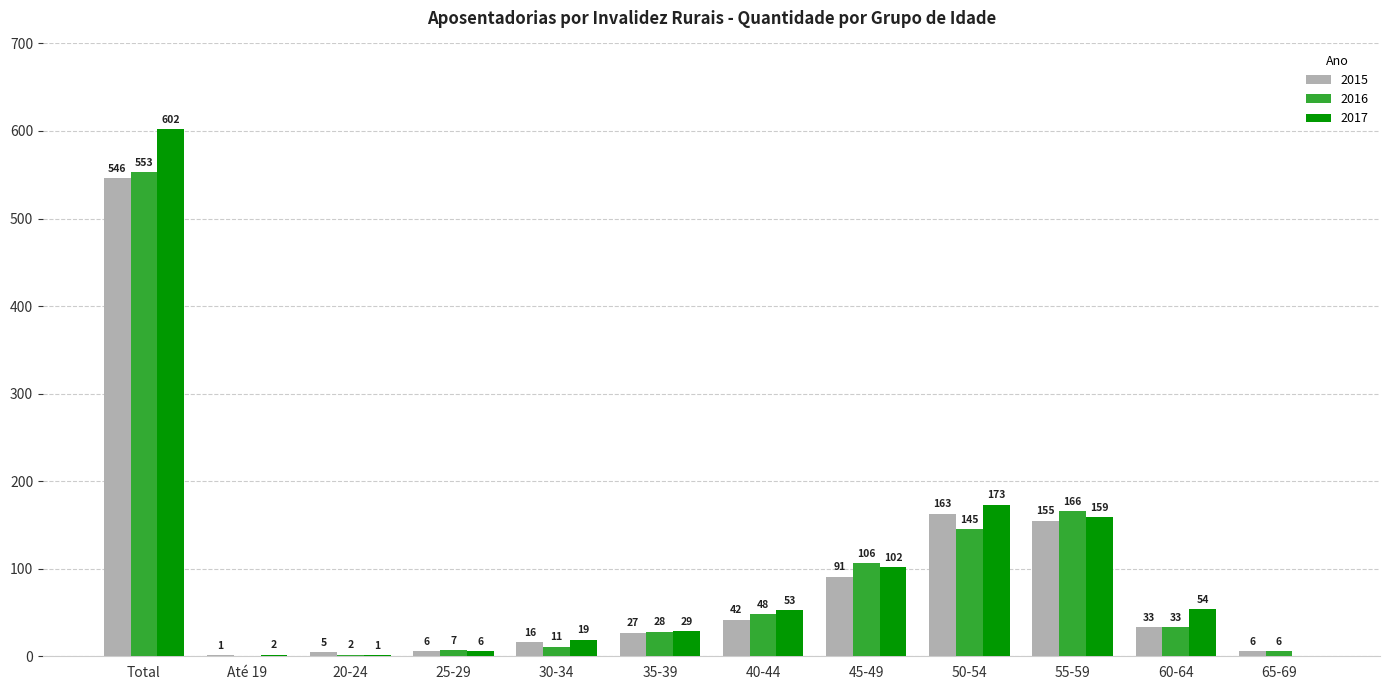

At which category is the sum across all series the highest?

Total